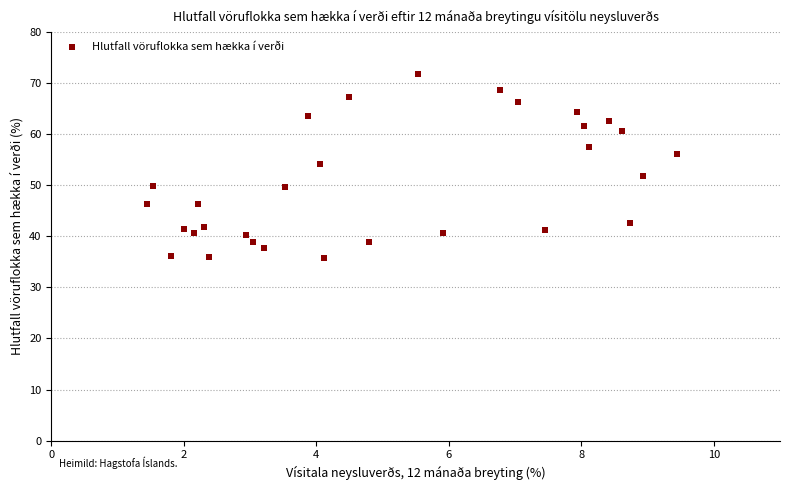

What is the range of X values (max minus min)?

8.0